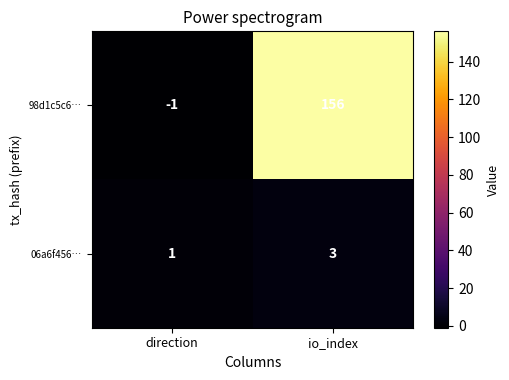

At which label does 06a6f456… reach its peak?

io_index